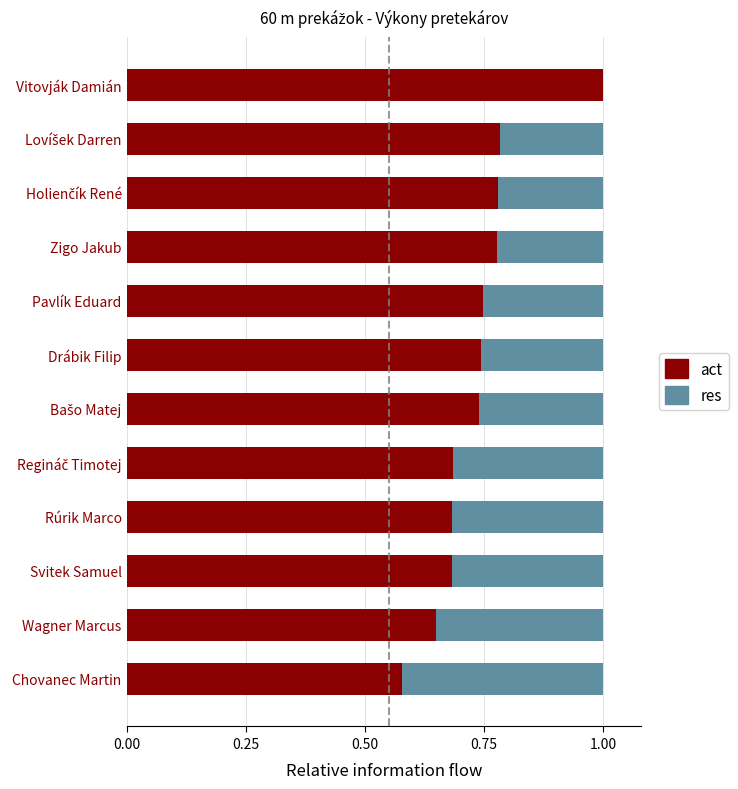

The value of act at Rúrik Marco is 0.9. True or false?

False